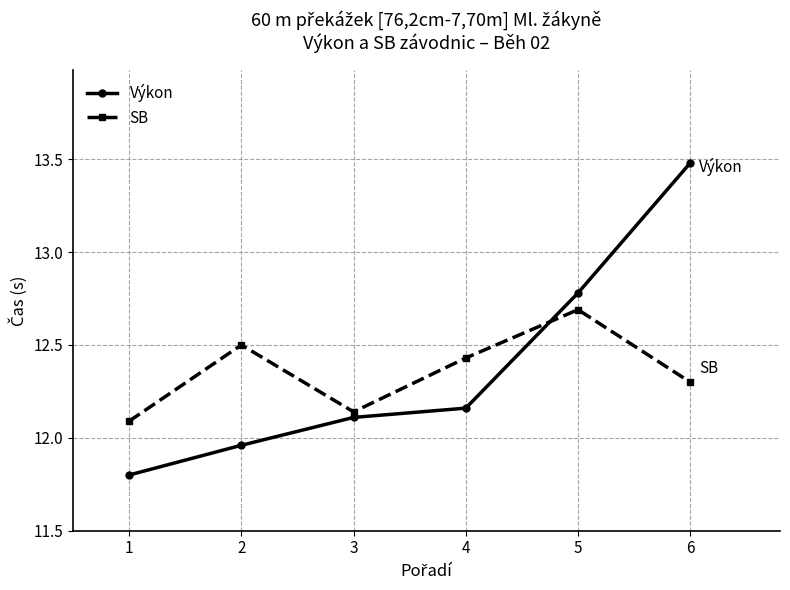

How many SB values are between 12 and 13?

6